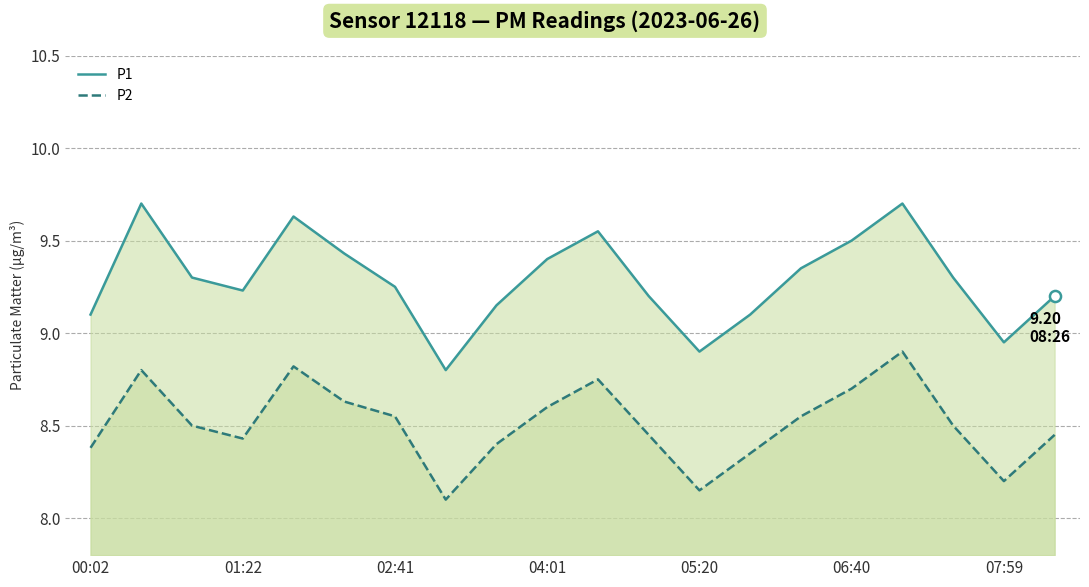

The value of P2 at 7 is 8.1. True or false?

True